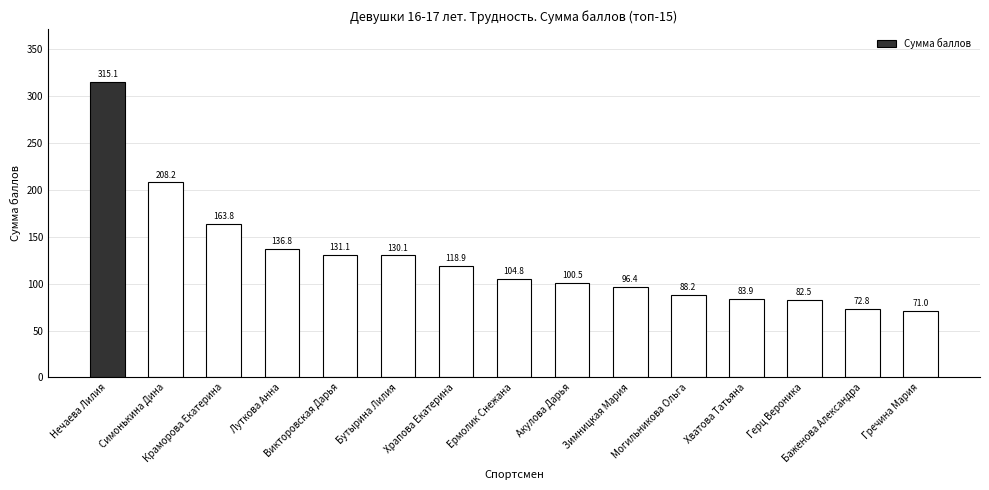

How many bars are there in total?

15